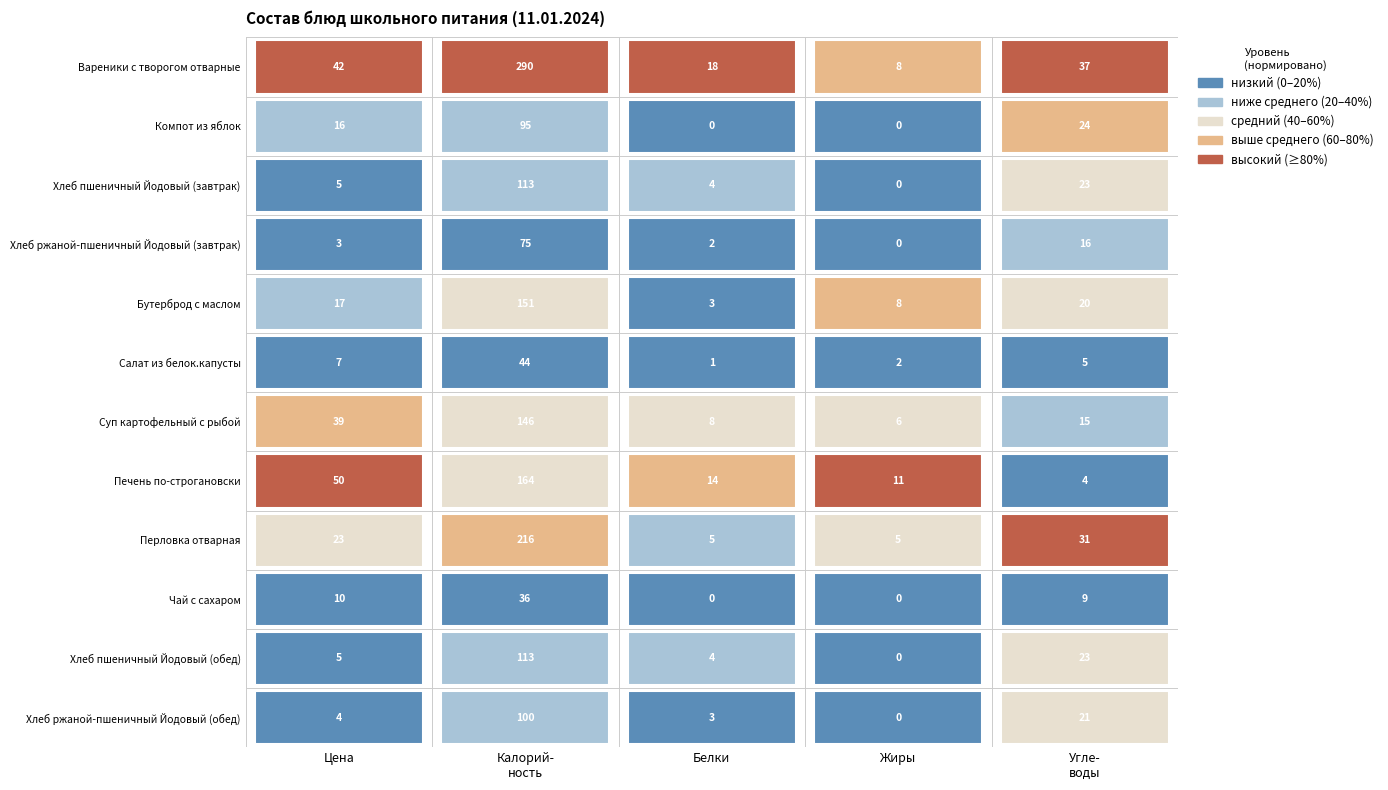

What is the sum of all Хлеб ржаной-пшеничный Йодовый (обед) values?

128.0